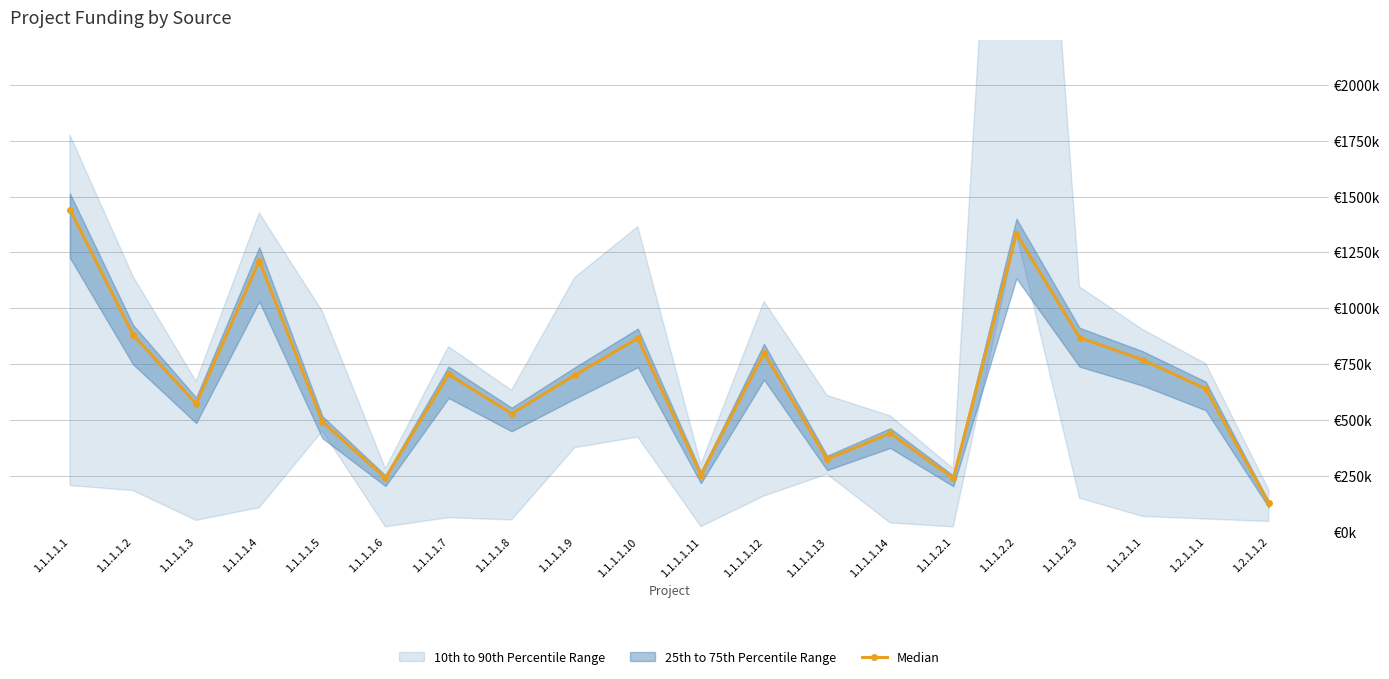

How many interior local valleys (lower than both neighbors) does the data have?

6